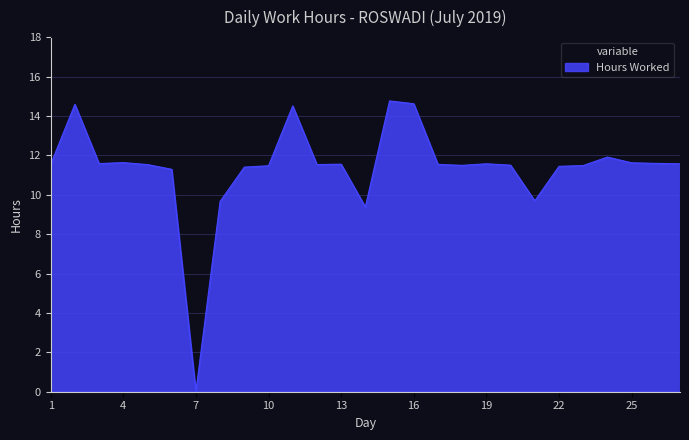

What is the difference between the maximum and minimum values?

14.8